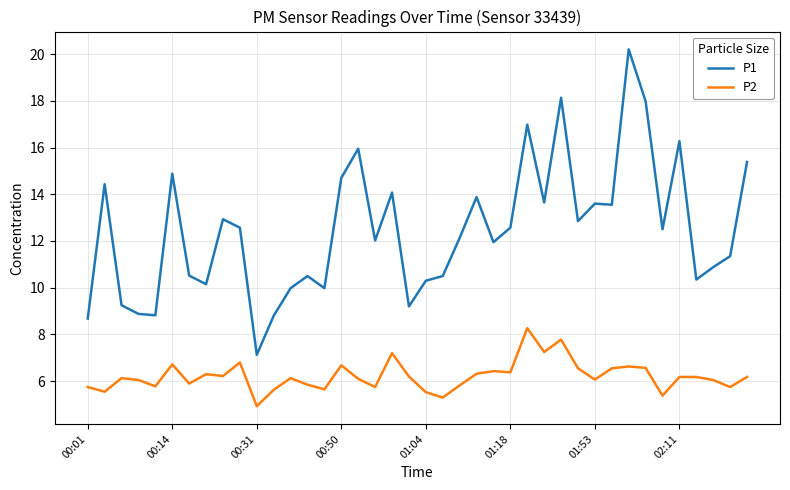

What is the maximum value shown in the chart?

20.2